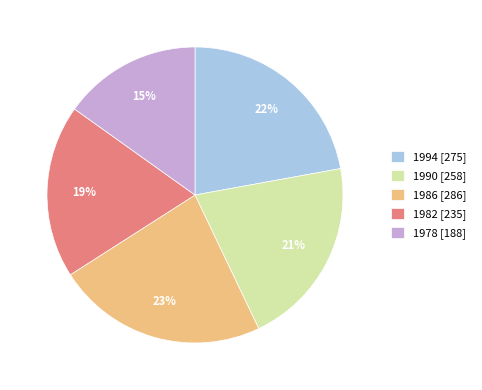

Do 1990 and 1978 together represent more than half of the pie?

No